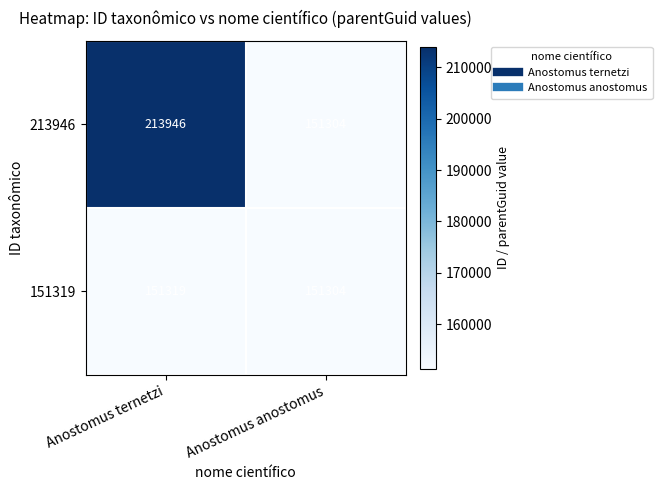

Which series has the widest spread of values?

213946